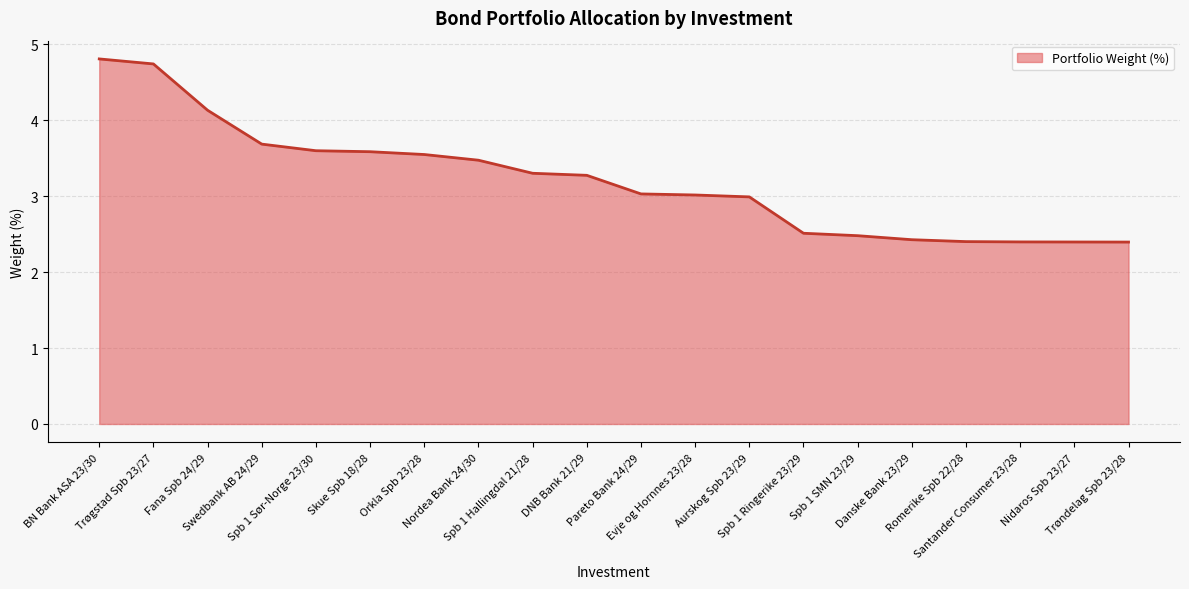

Count the number of categories in the chart.

20